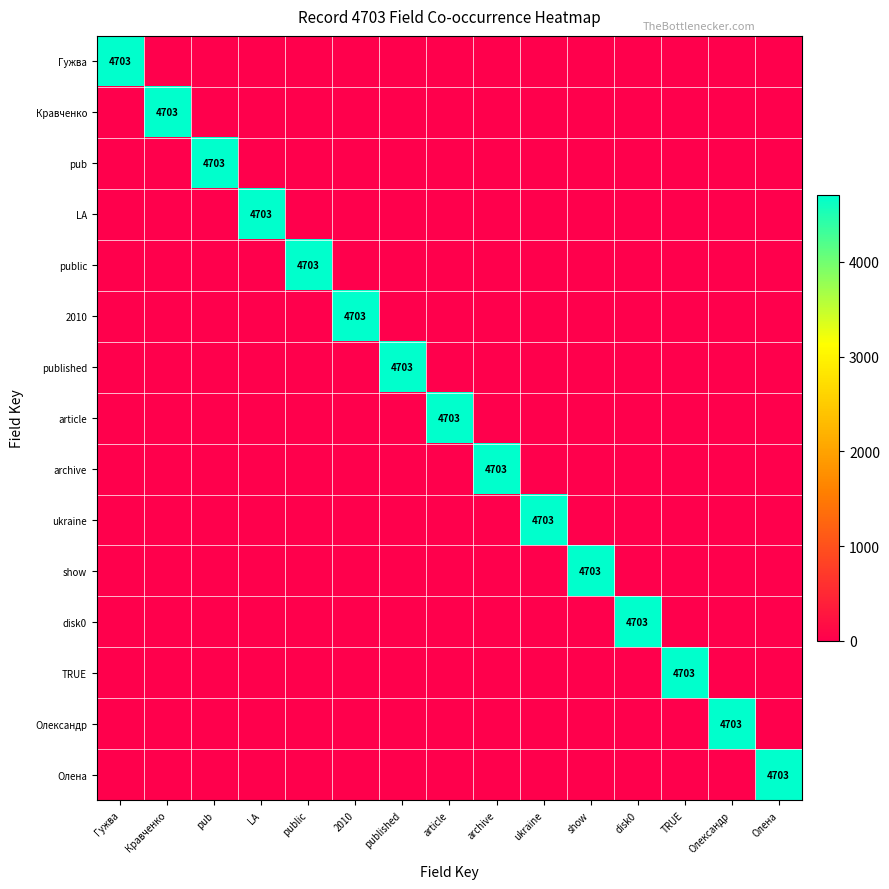

Is the value of show at Олена greater than the value of article at pub?

No